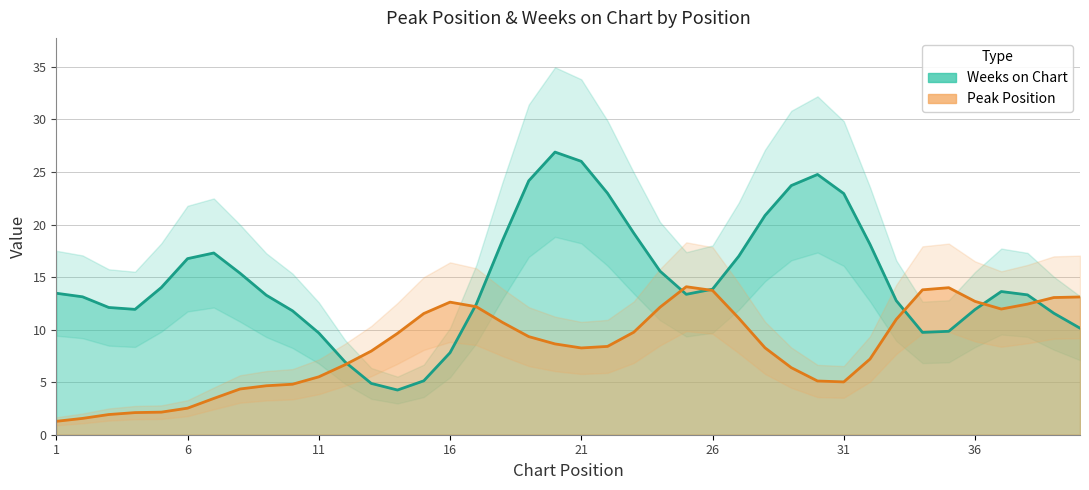

Is the value of Peak Position at 38 greater than the value of Weeks on Chart at 9?

No